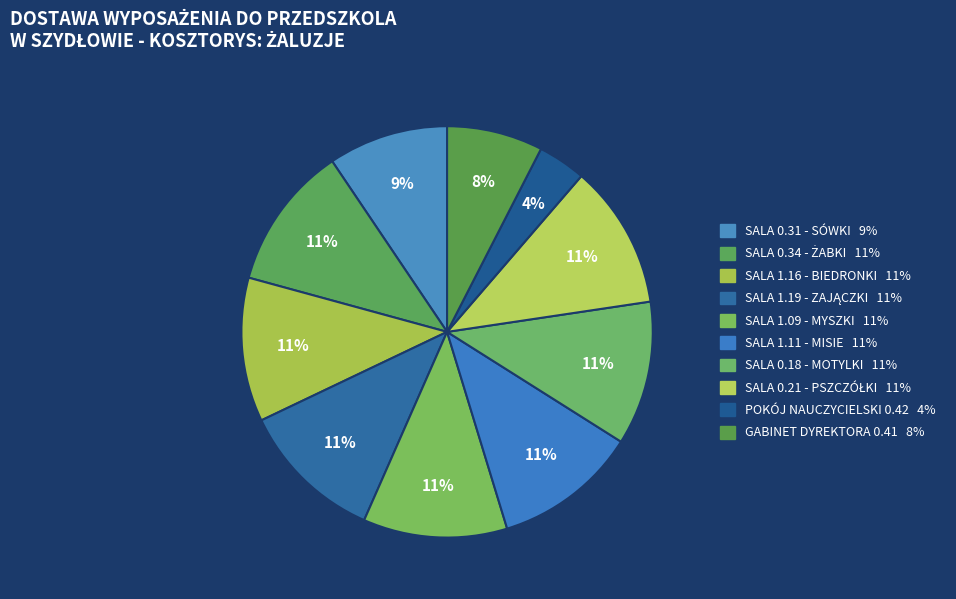

What is the ratio of the value at SALA 0.31 - SÓWKI to the value at SALA 0.21 - PSZCZÓŁKI?

0.8